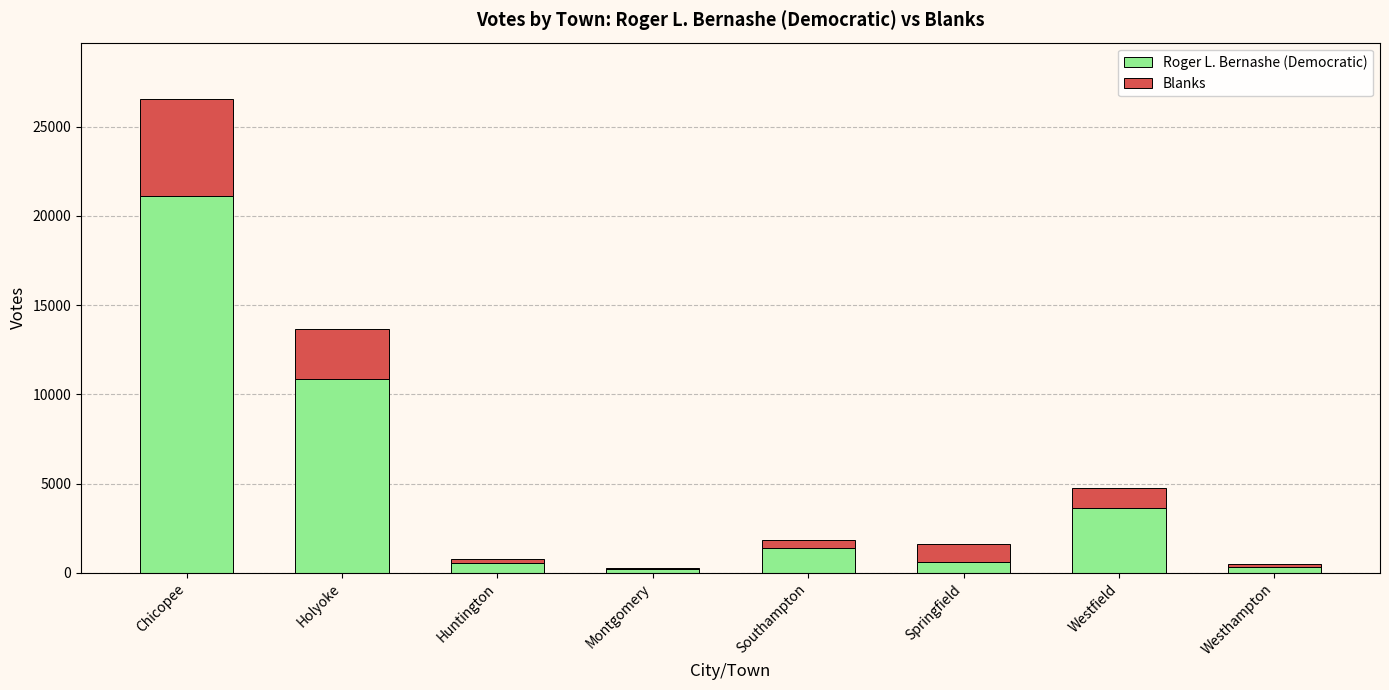

Which category has the highest value in the Roger L. Bernashe (Democratic) series?

Chicopee